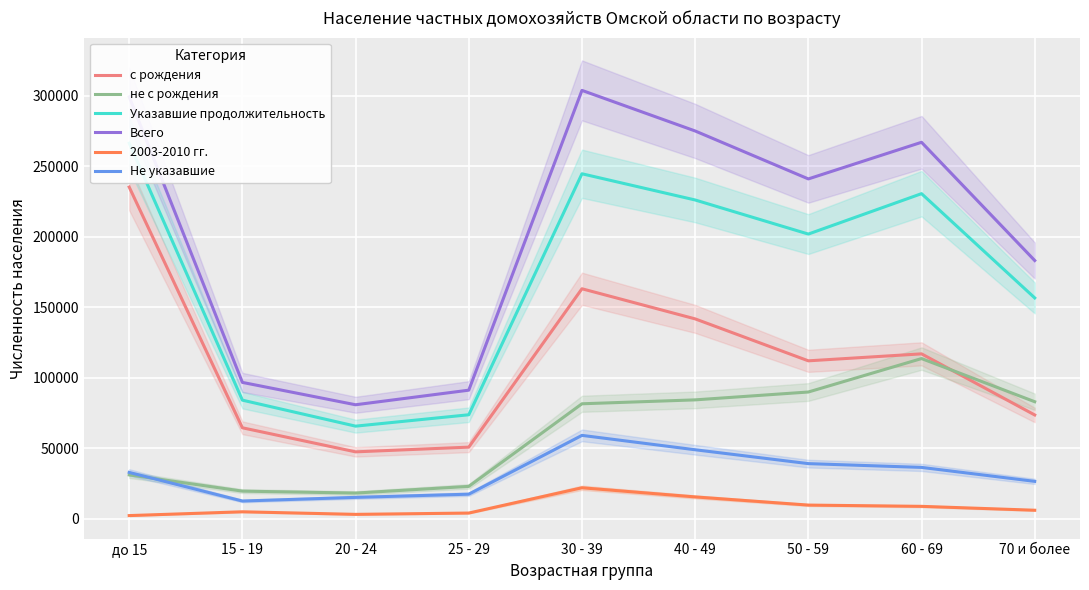

True or false: Всего and с рождения cross at least once.

False